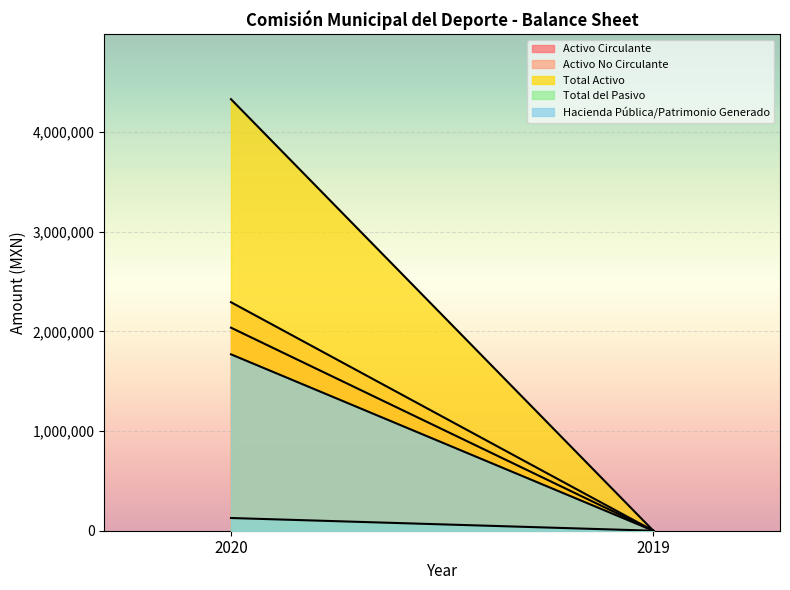

Rank the series by their maximum value, from lowest to highest.

Total del Pasivo, Hacienda Pública/Patrimonio Generado, Activo Circulante, Activo No Circulante, Total Activo